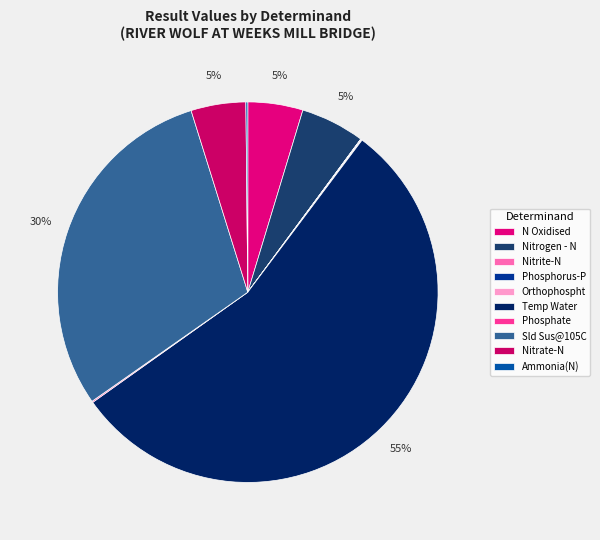

The Nitrate-N slice represents 5% of the pie. True or false?

True